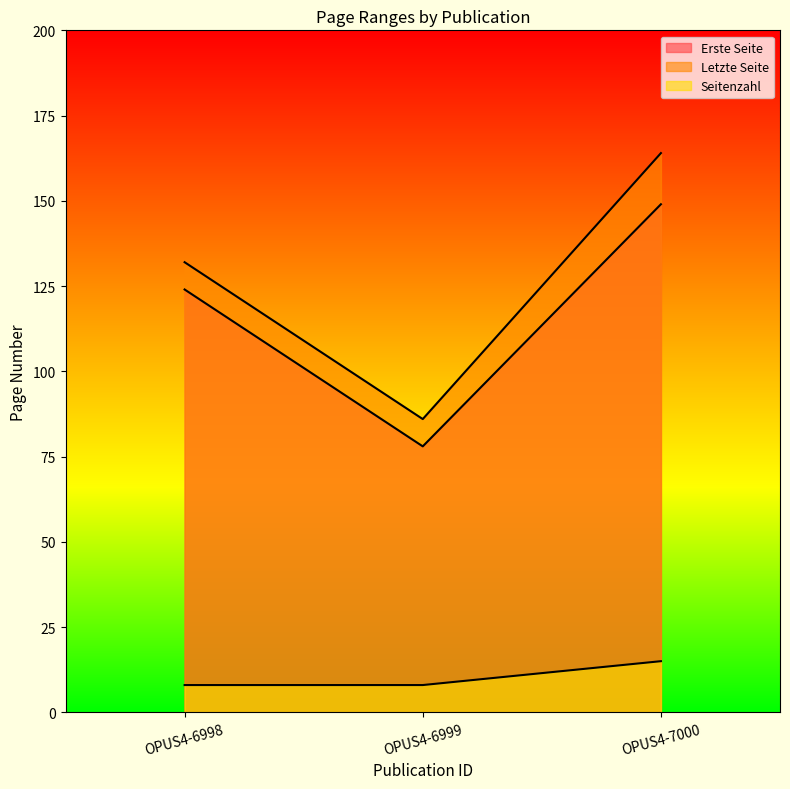

What is the average value of the Letzte Seite series?

127